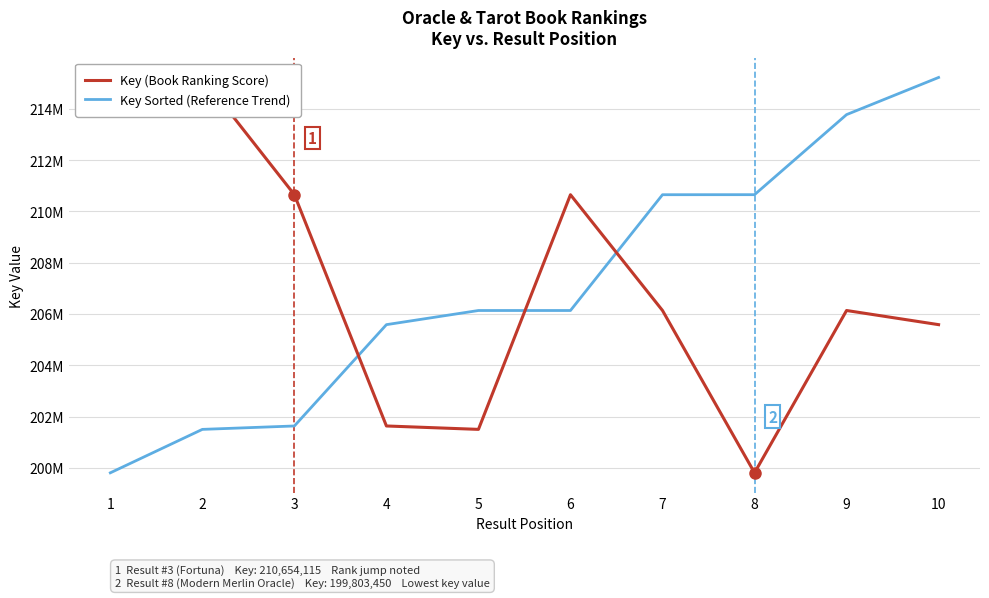

How many lines are shown in the chart?

2